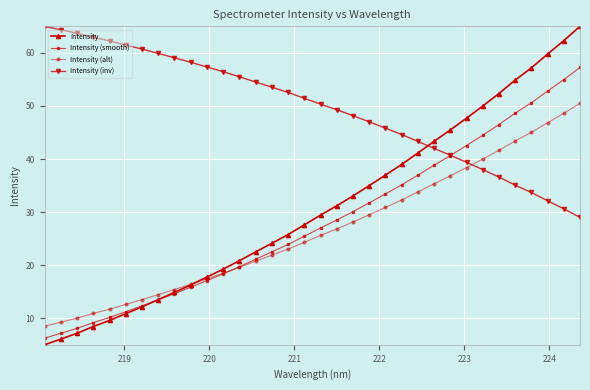

Which series has the widest spread of values?

Intensity